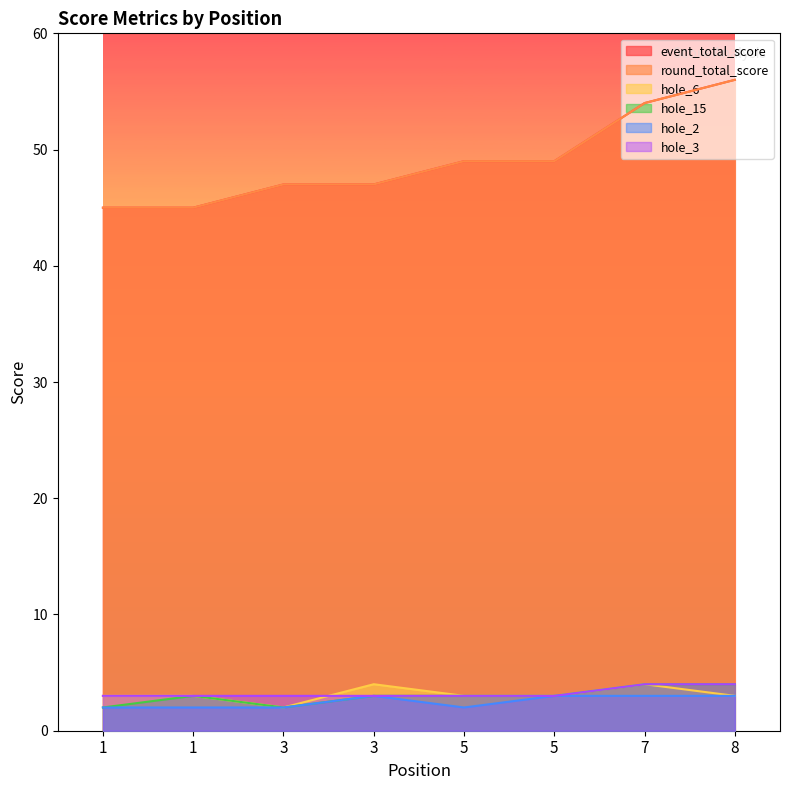

List the series in order of their peak value, highest first.

event_total_score, round_total_score, hole_6, hole_15, hole_3, hole_2